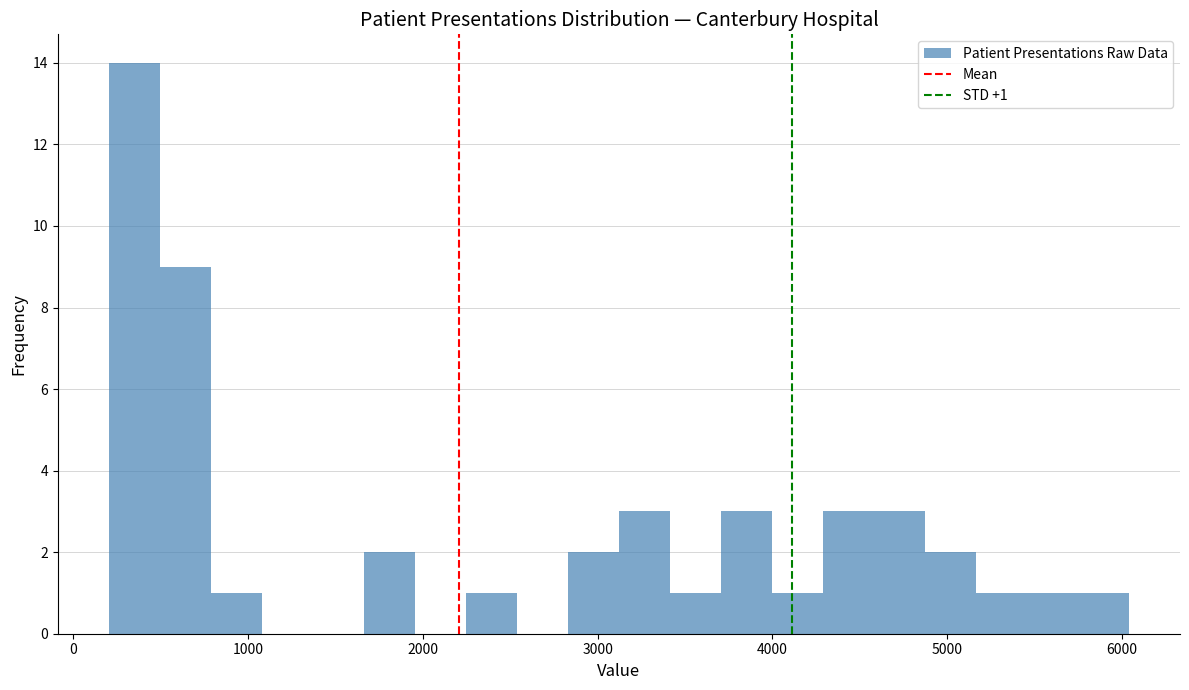

Read against the x-axis, roughly where is the centre of the tallest bar?

300